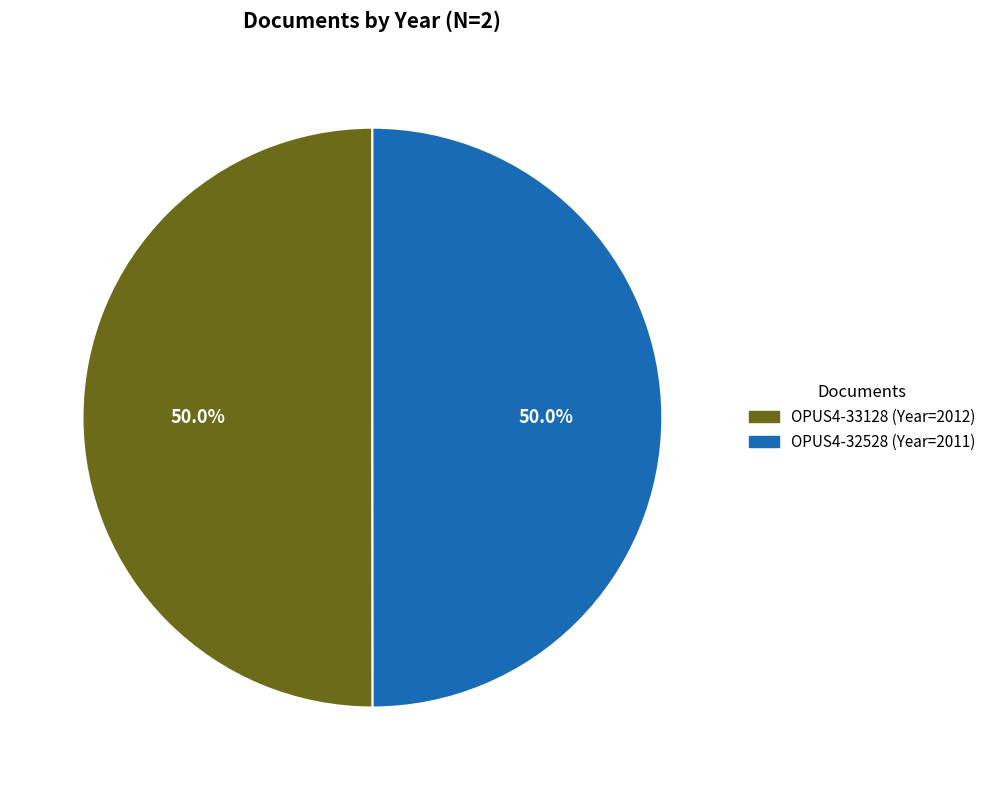

What percentage is NOT represented by OPUS4-33128?

50.0%